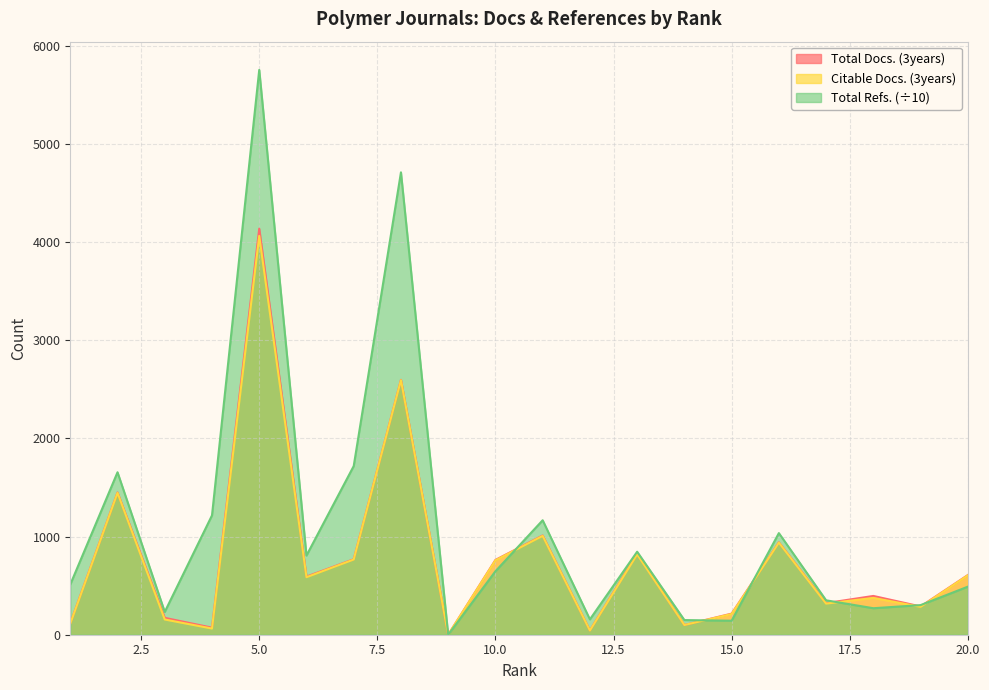

The value of Citable Docs. (3years) at 20.0 is 605.0. True or false?

True